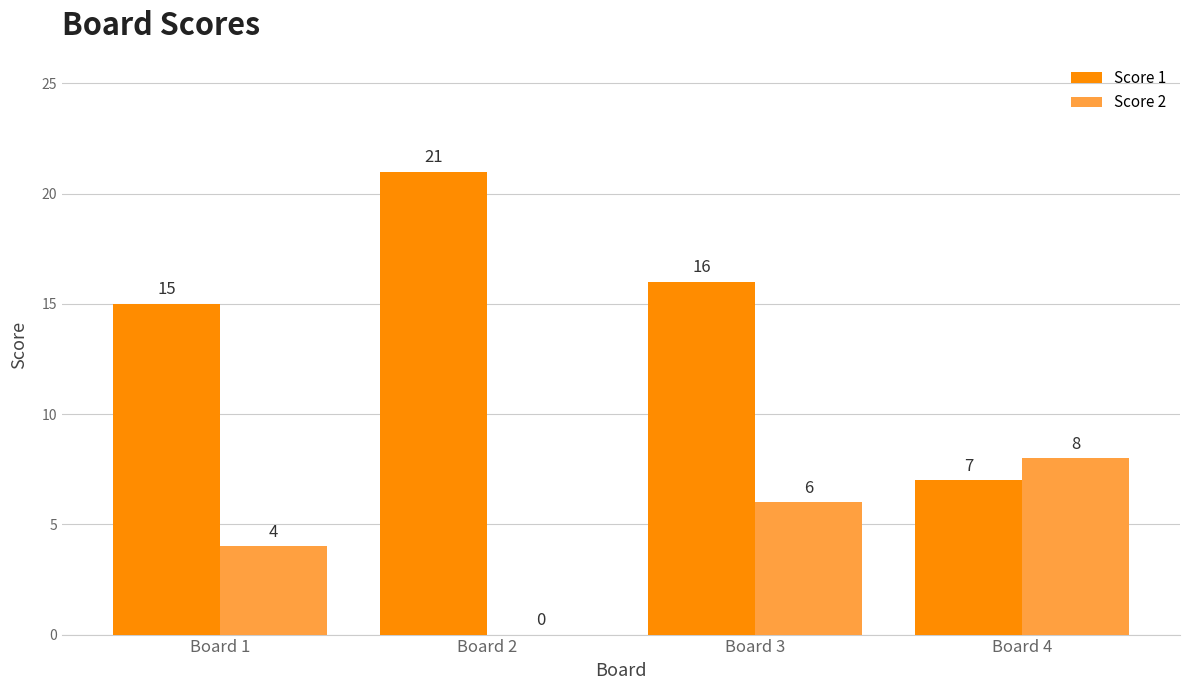

What is the total value across all series at Board 3?

22